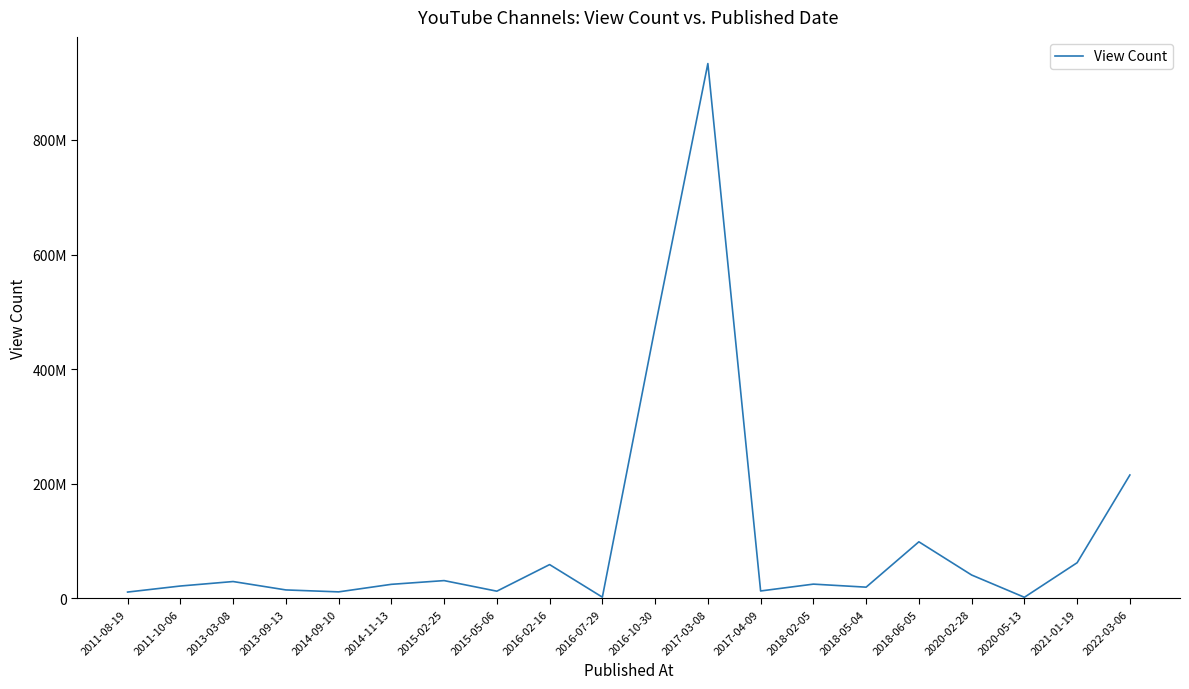

What is the average value?

105160387